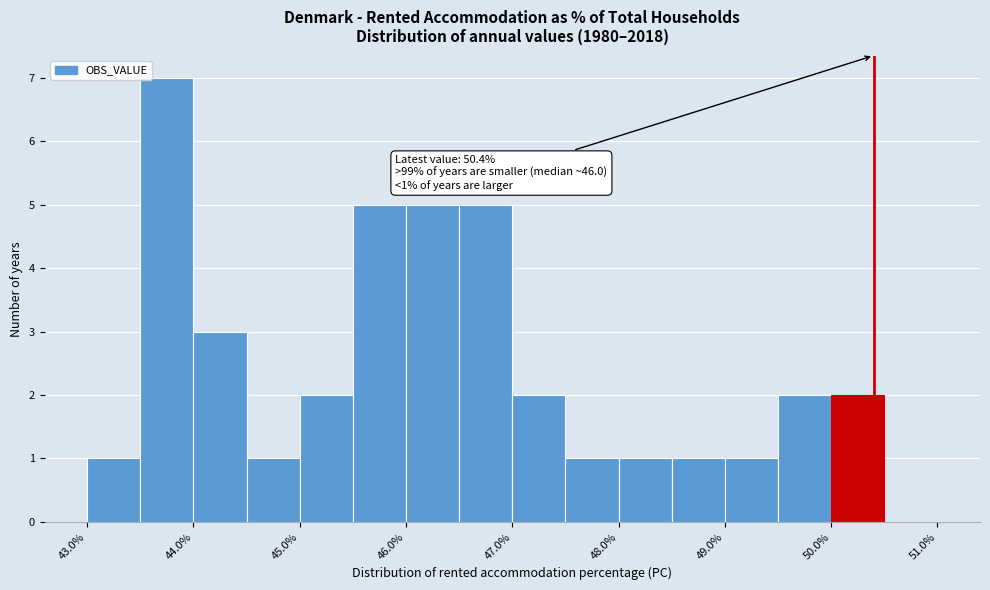

Over which range of the x-axis is the bar tallest?

43.5 to 44.0